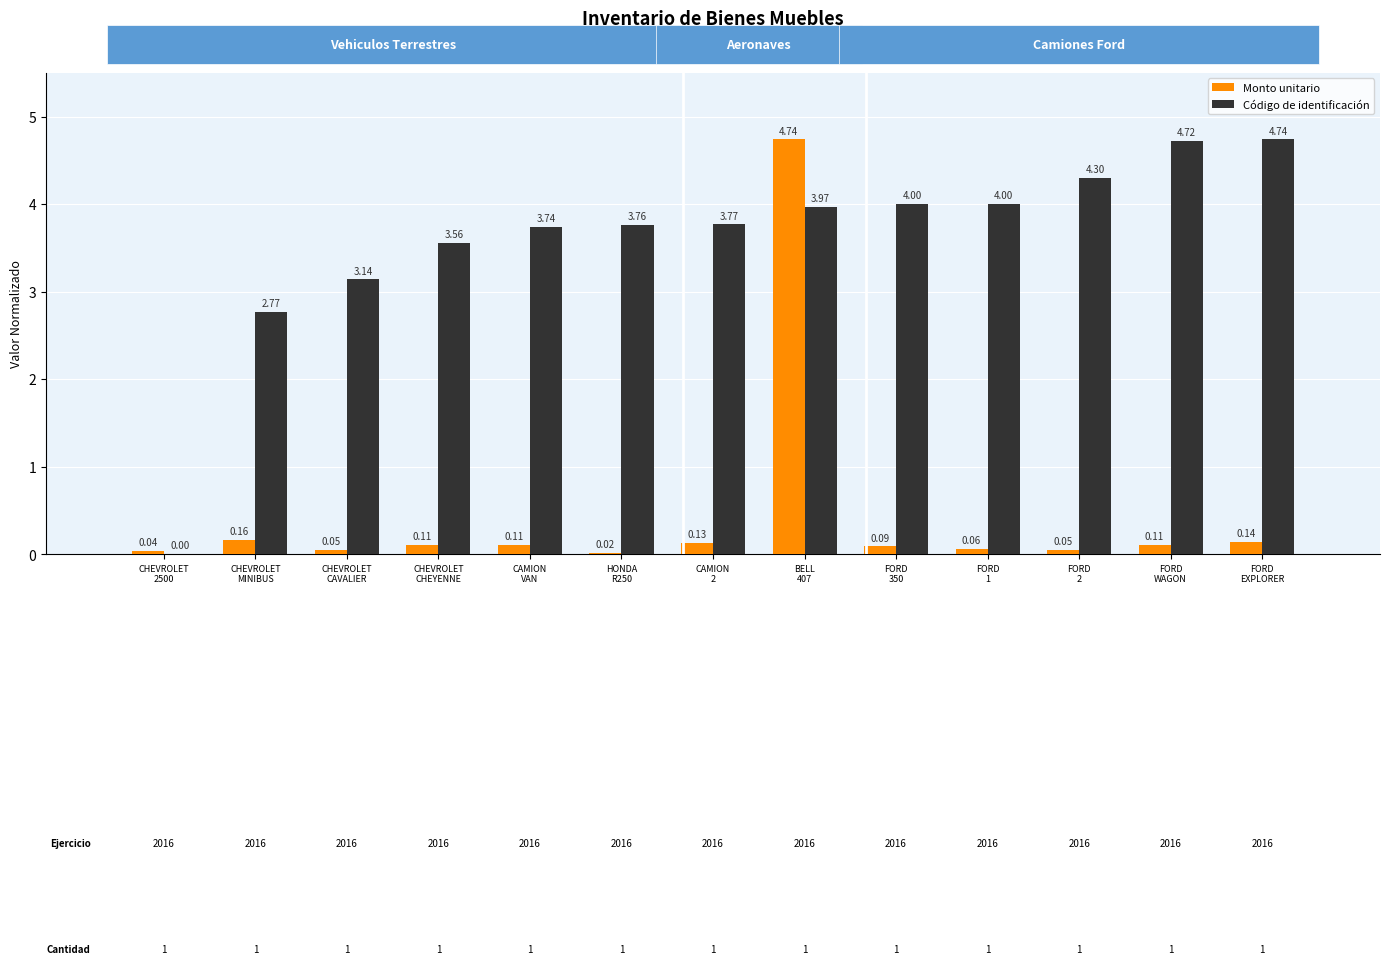

Which series has the largest total across all categories?

Código de identificación